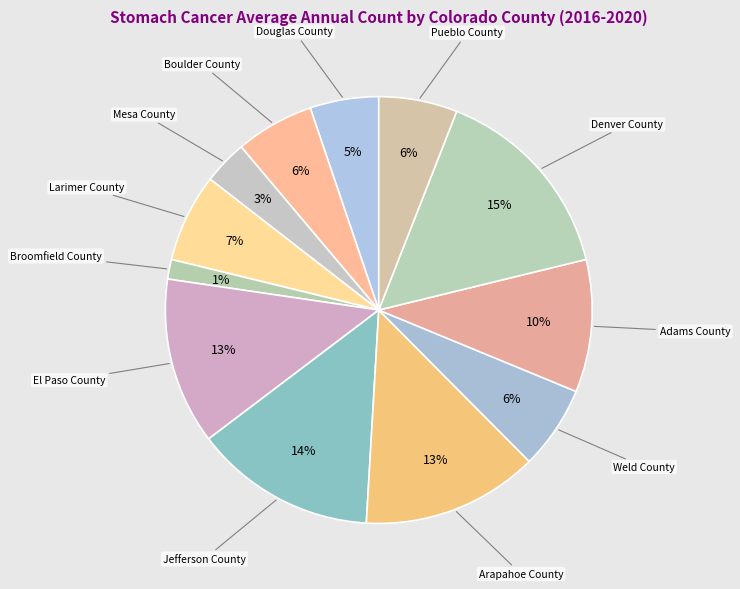

How many segments does this pie chart have?

12